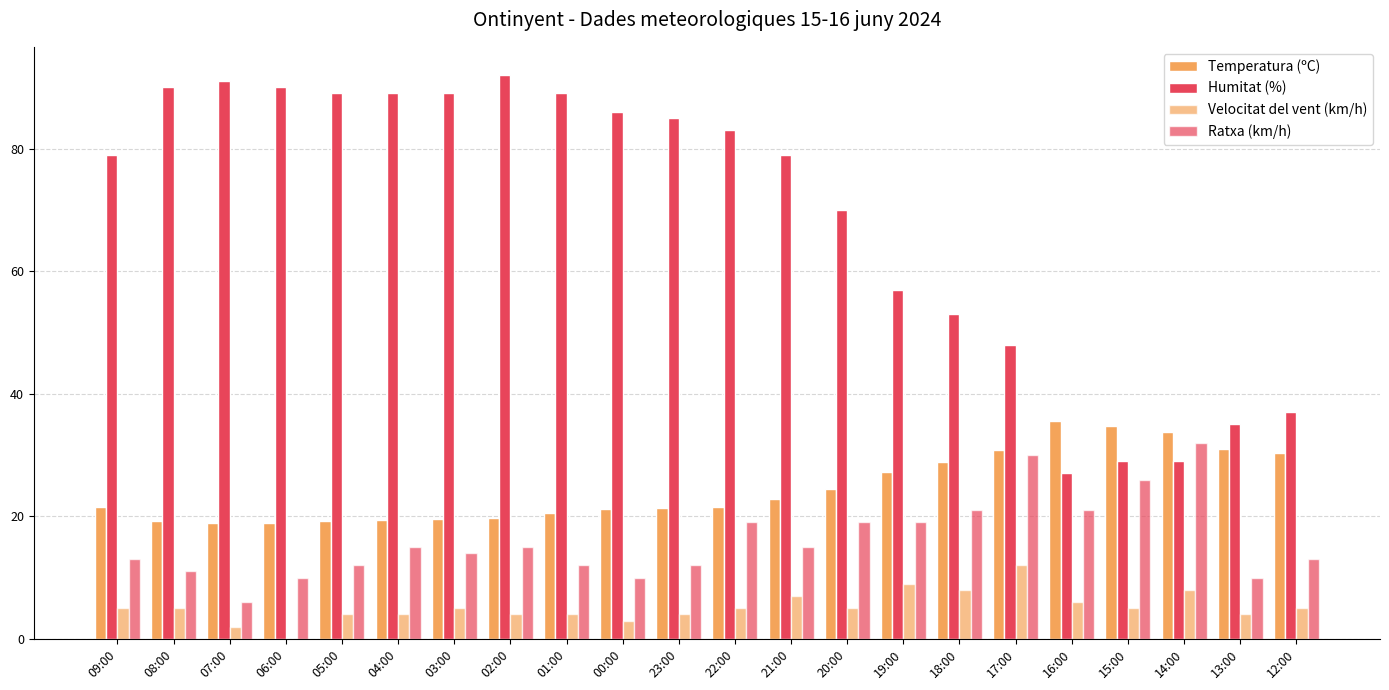

Rank the series at 22:00 from lowest to highest value.

Velocitat del vent (km/h), Ratxa (km/h), Temperatura (ºC), Humitat (%)